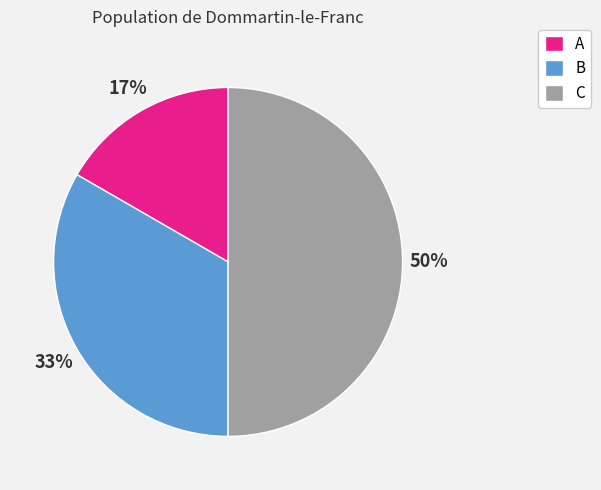

To the nearest percent, what is the average slice percentage?

33%